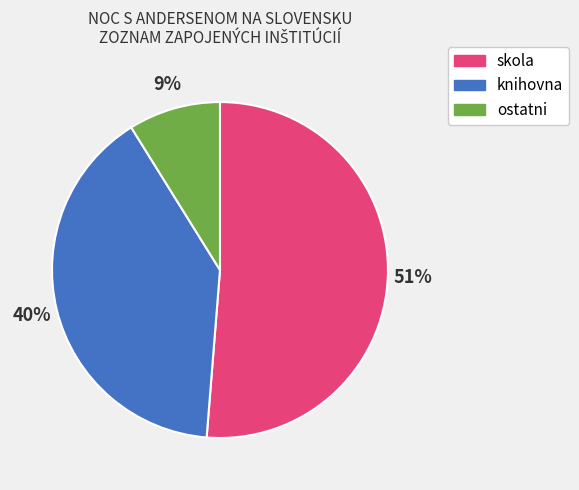

What percentage is the ostatni slice, to the nearest percent?

9%